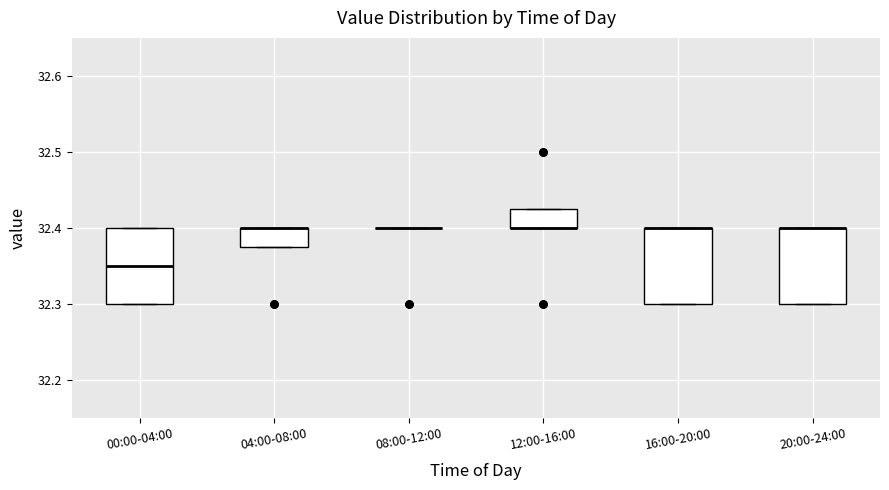

Reading left to right, transcribe this box plot: for each box, give where its median line is, the range the box spans, and where its two whiskers end, as read against the y-axis. The values are not printed on the chart, so give them approximately, as read against the axis.

00:00-04:00: median 32.35, box 32.30 to 32.40, whiskers 32.30 to 32.40
04:00-08:00: median 32.40 (drawn on the box's upper edge), box 32.38 to 32.40, whiskers 32.38 to 32.40
08:00-12:00: box collapsed to a line at 32.40, whiskers 32.40 to 32.40
12:00-16:00: median 32.40 (drawn on the box's lower edge), box 32.40 to 32.43, whiskers 32.40 to 32.43
16:00-20:00: median 32.40 (drawn on the box's upper edge), box 32.30 to 32.40, whiskers 32.30 to 32.40
20:00-24:00: median 32.40 (drawn on the box's upper edge), box 32.30 to 32.40, whiskers 32.30 to 32.40